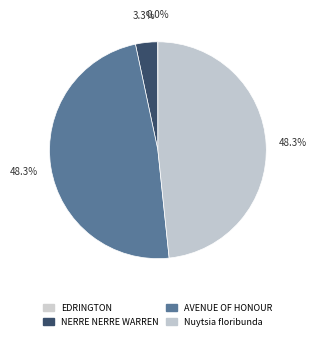

To the nearest percent, what is the average slice percentage?

25%